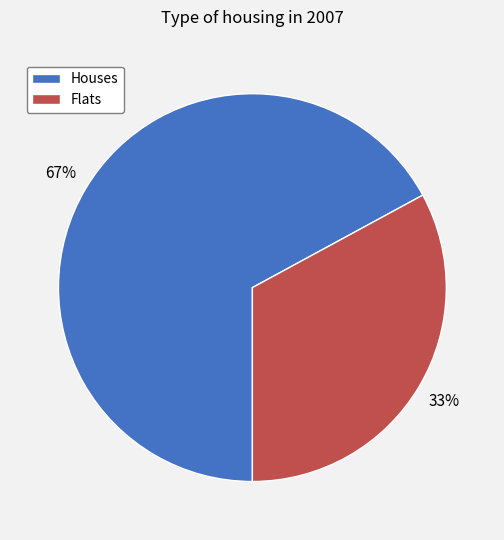

To the nearest percent, what portion does Flats represent?

33%